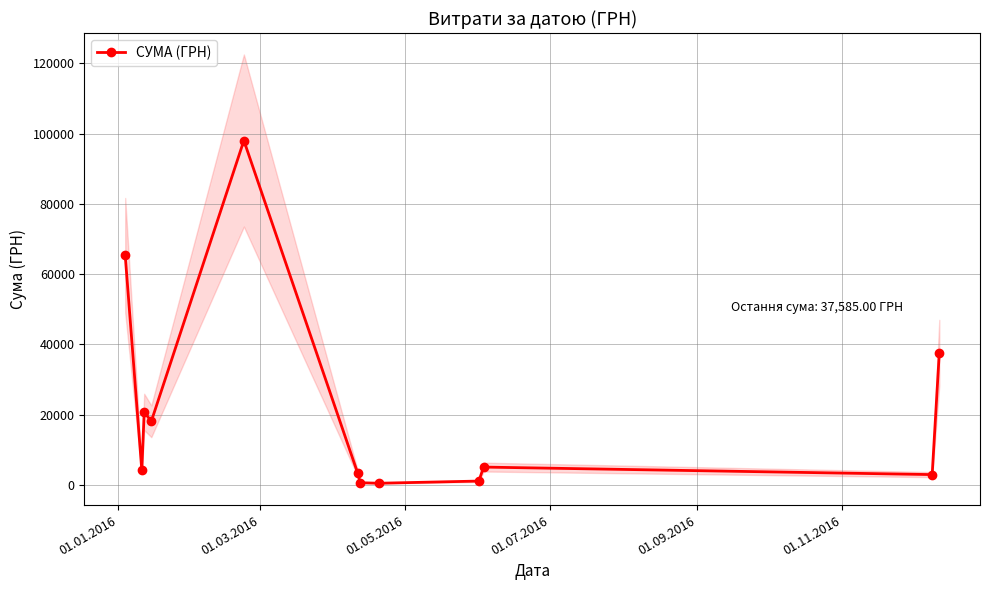

How many lines are shown in the chart?

1